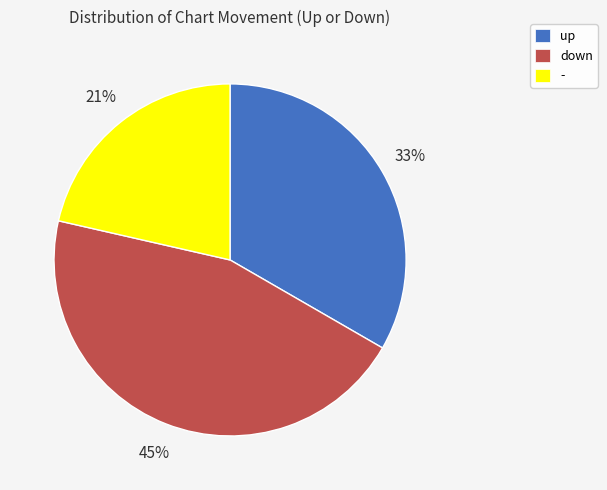

Combined, do - and up account for over 50%?

Yes